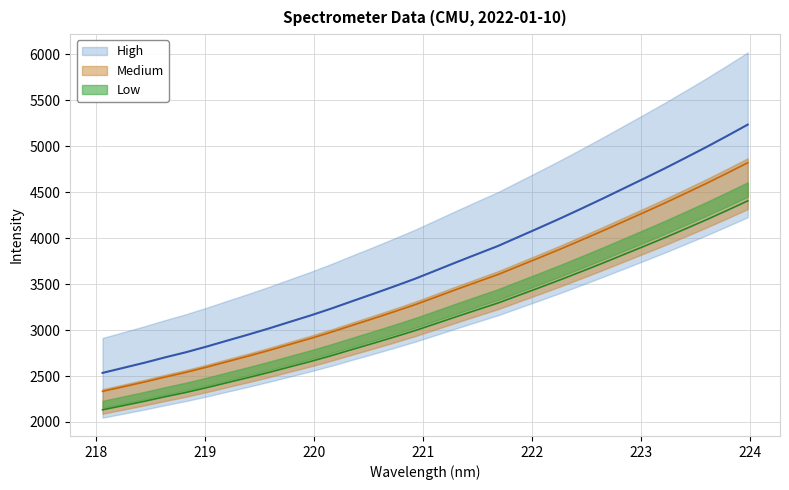

What is the difference between the maximum and second lowest values?

2647.5